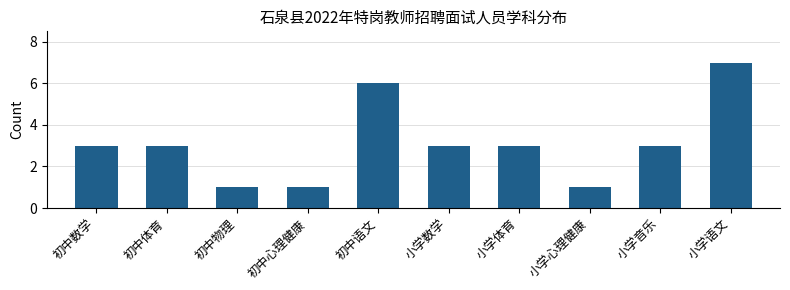

True or false: the data shows 1 at 初中心理健康.

True